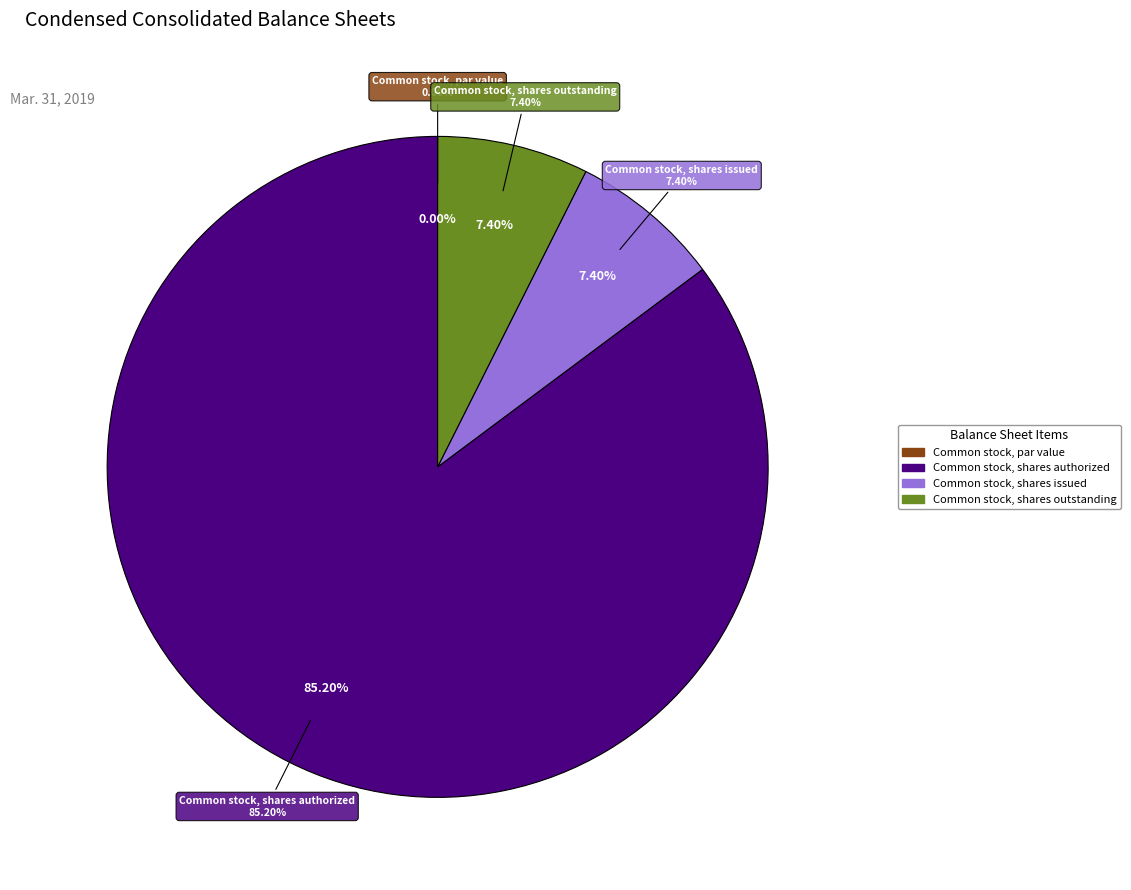

The Common stock, shares authorized slice represents 93% of the pie. True or false?

False